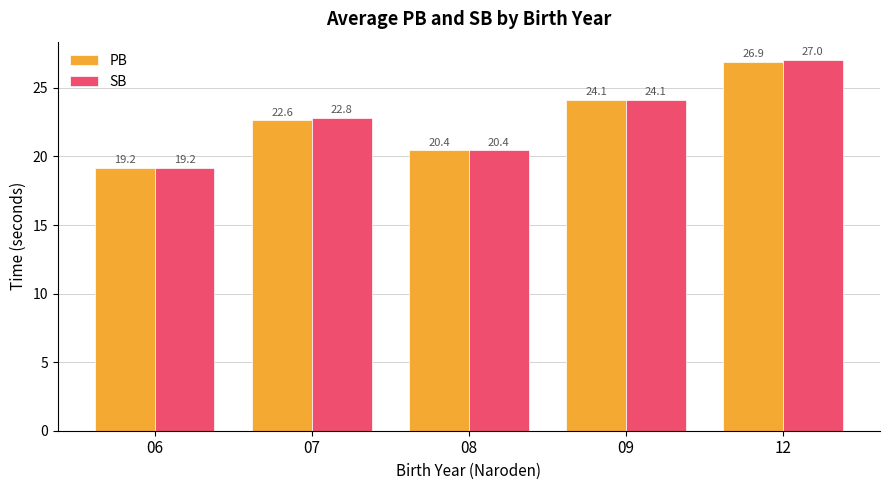

How many bars are there in total?

10